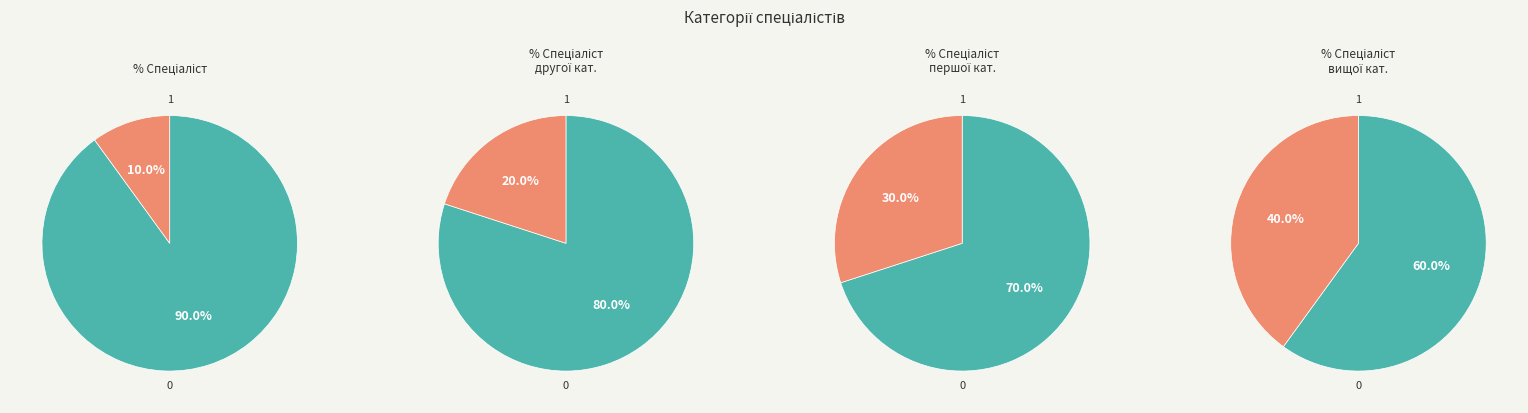

The Спеціаліст першої категорії slice represents 21% of the pie. True or false?

False